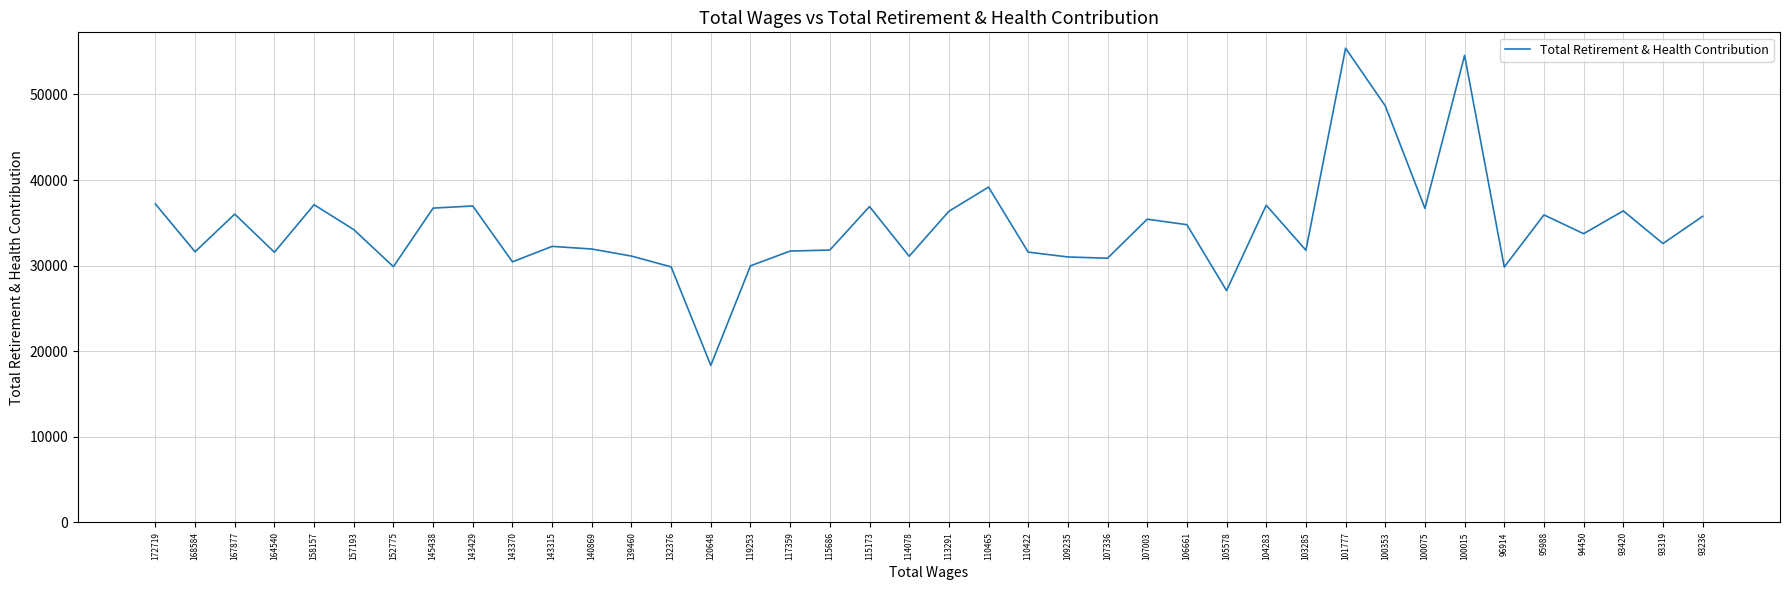

Is it true that the value at 113291 is 11300?

False